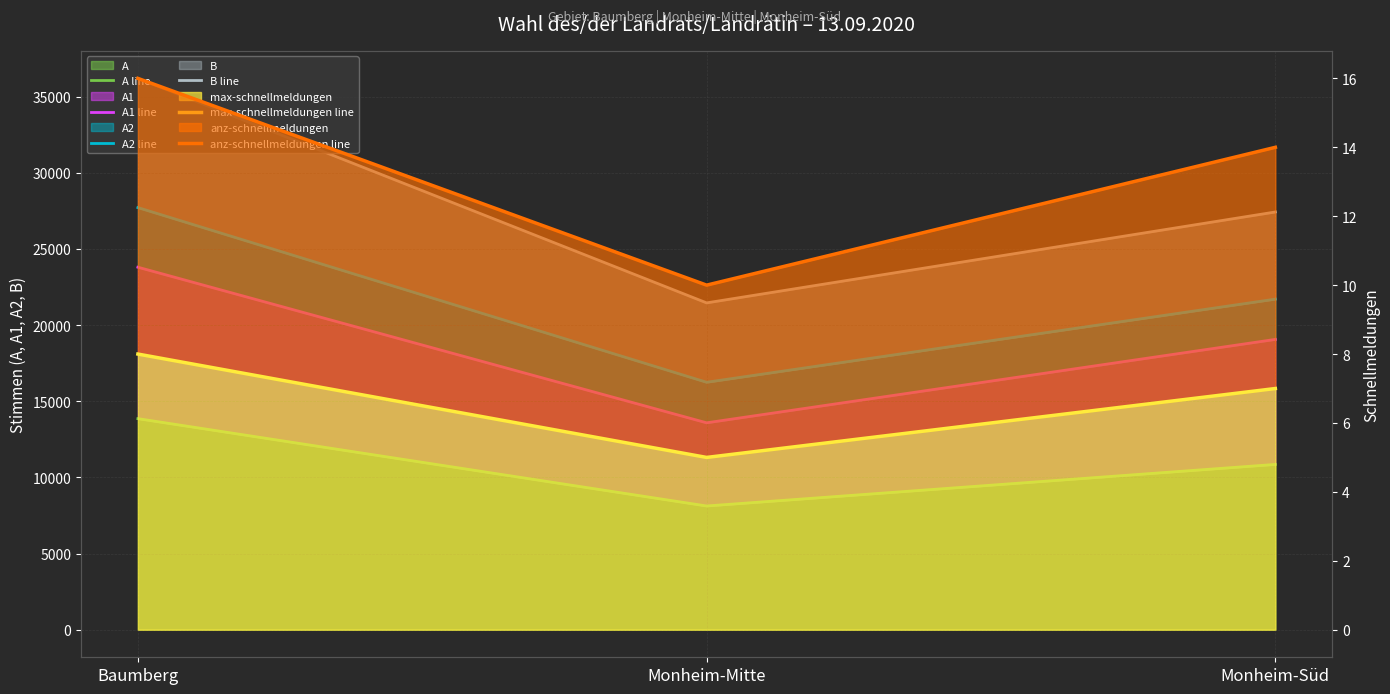

Between Monheim-Mitte and Baumberg, which is larger?

Baumberg